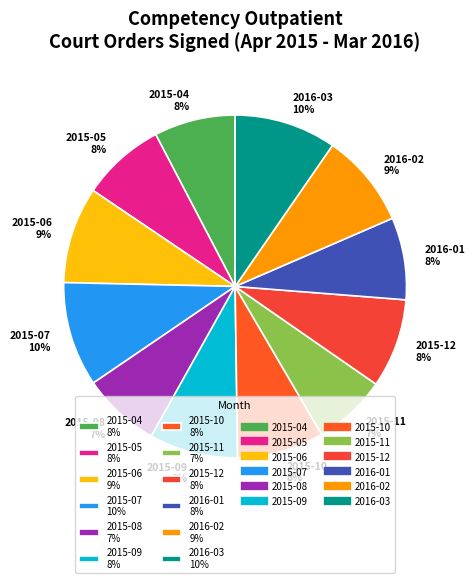

Is 2015-07 the majority of the pie?

No